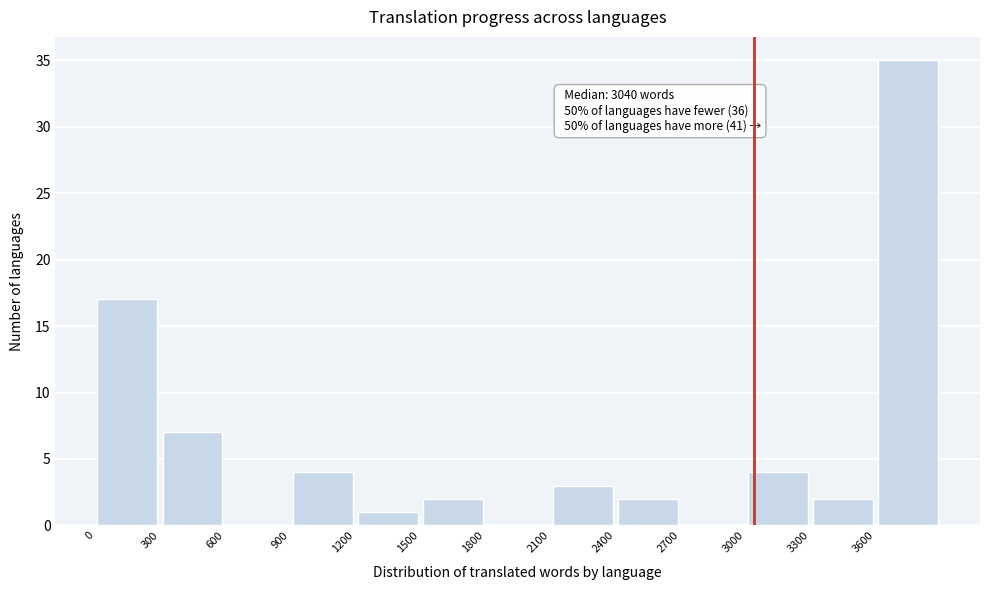

Over which range of the x-axis is the bar tallest?

3600 to 3900